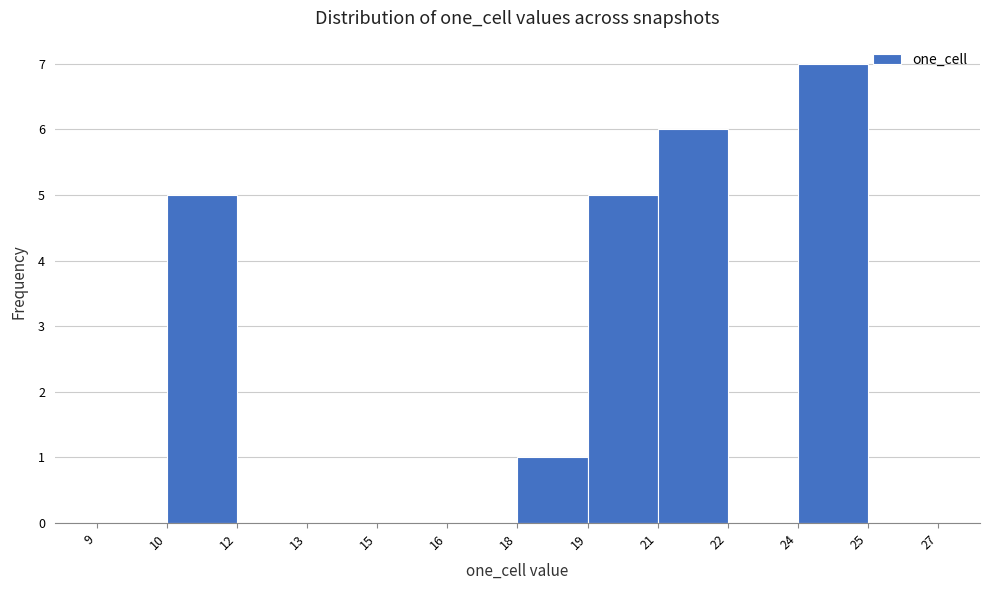

Reading left to right, list all the values displayed in this chart.

9=0	10=5	12=0	13=0	15=0	16=0	18=1	19=5	21=6	22=0	24=7	25=0